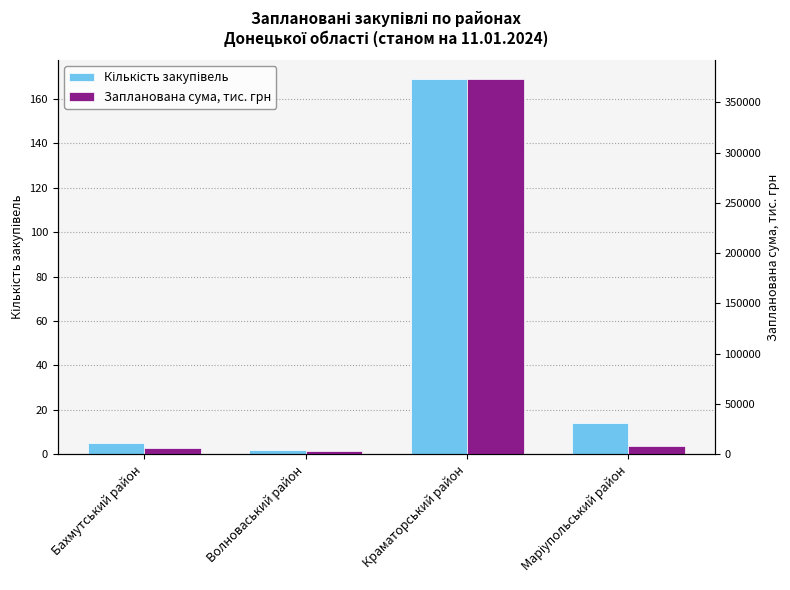

At which category does the chart reach its minimum across all series?

Волноваський район